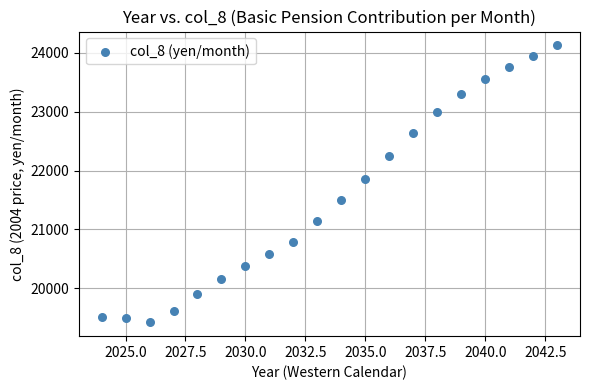

What is the range of Y values (max minus min)?

4701.8